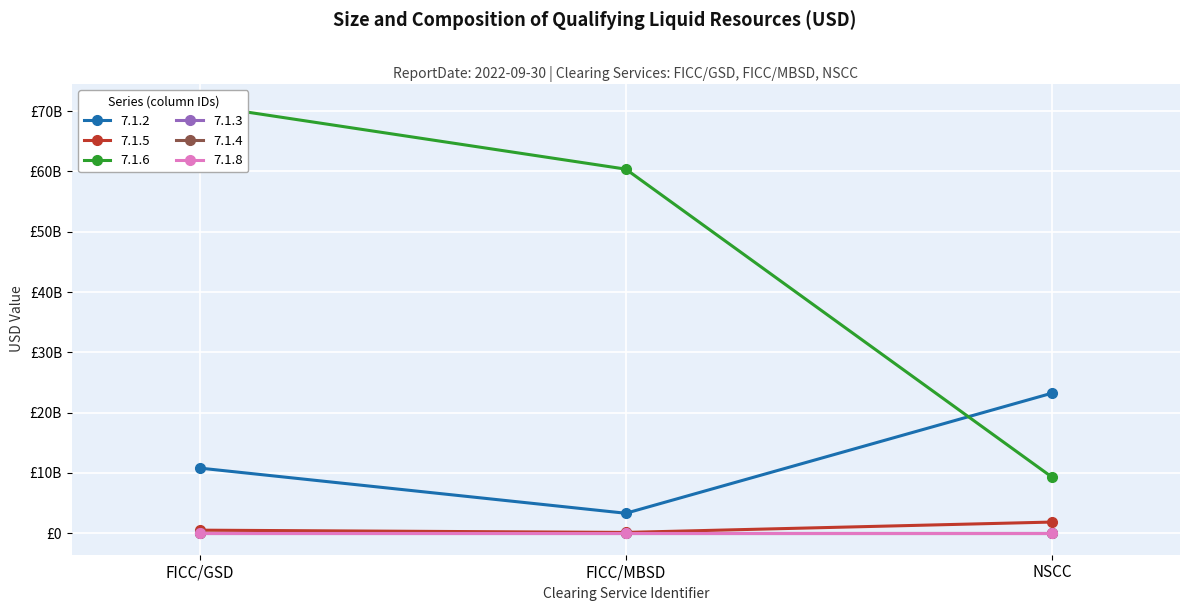

Which series has the largest total across all categories?

7.1.6